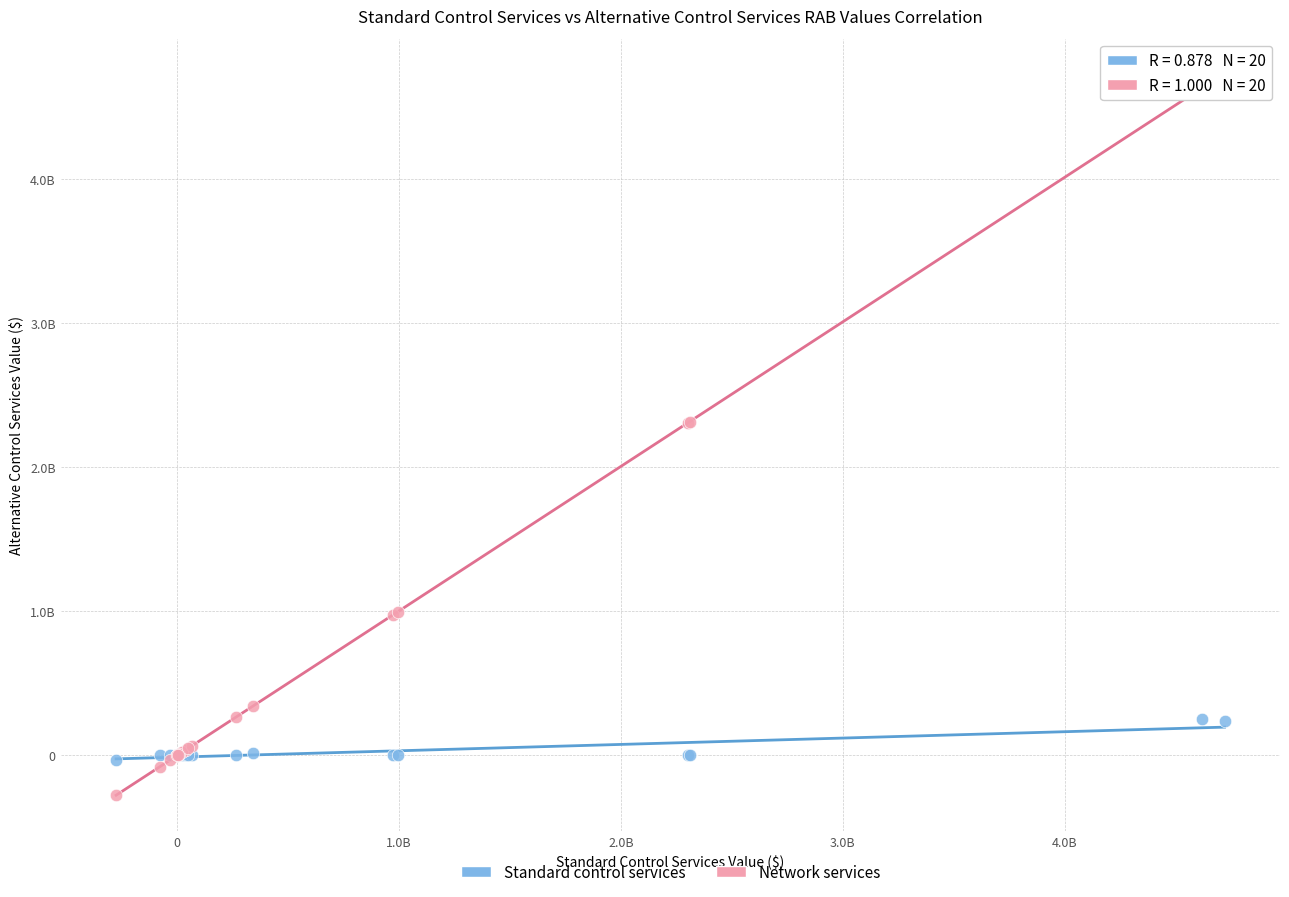

What are all the series names shown in the legend?

Standard control services, Network services